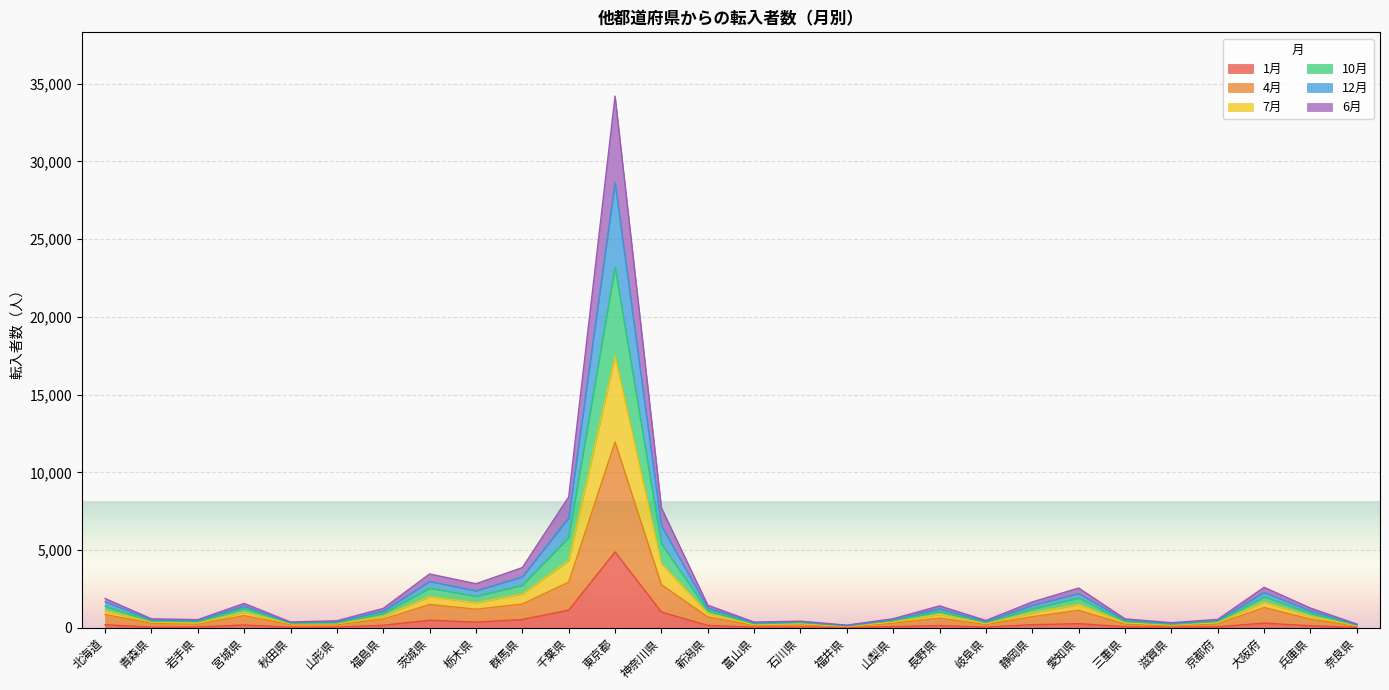

At which label does 1月 reach its peak?

東京都